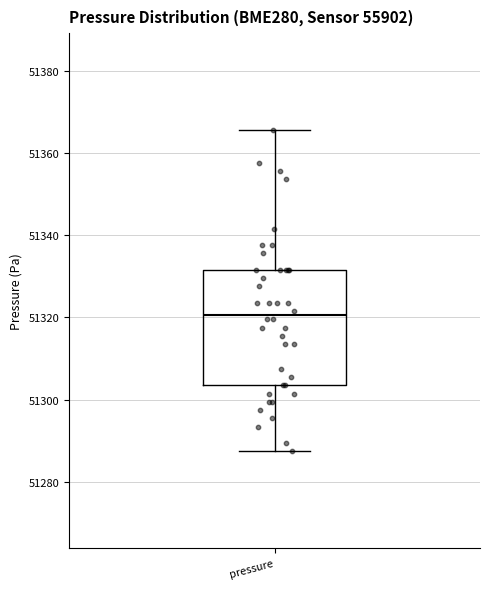

Where is the lower edge of the box for pressure on the y-axis? The values are not printed on the chart, so give them approximately, as read against the axis.

51304